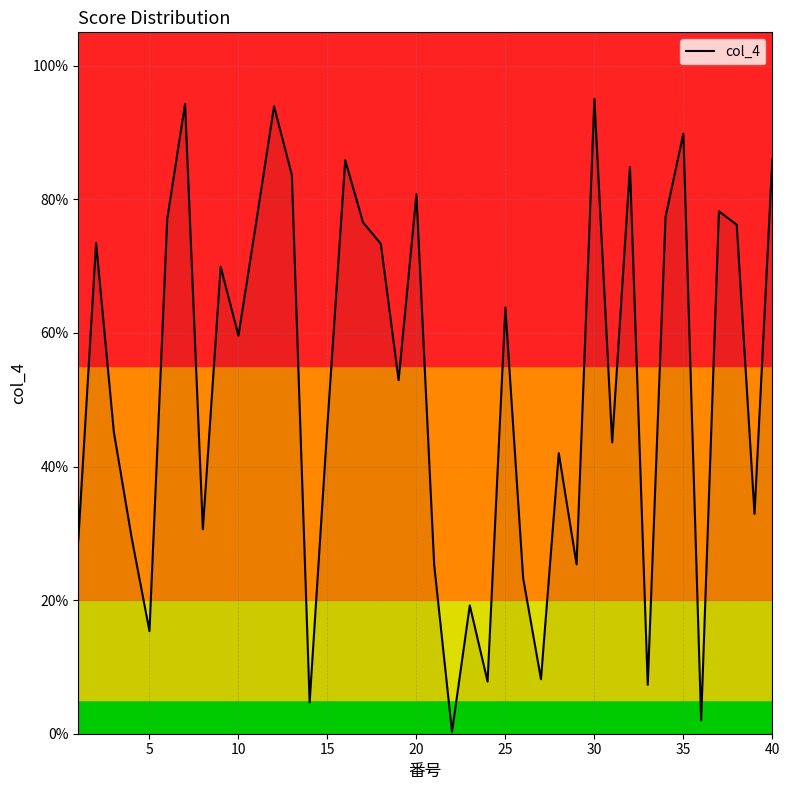

Does the chart display data point markers on the line(s)?

No